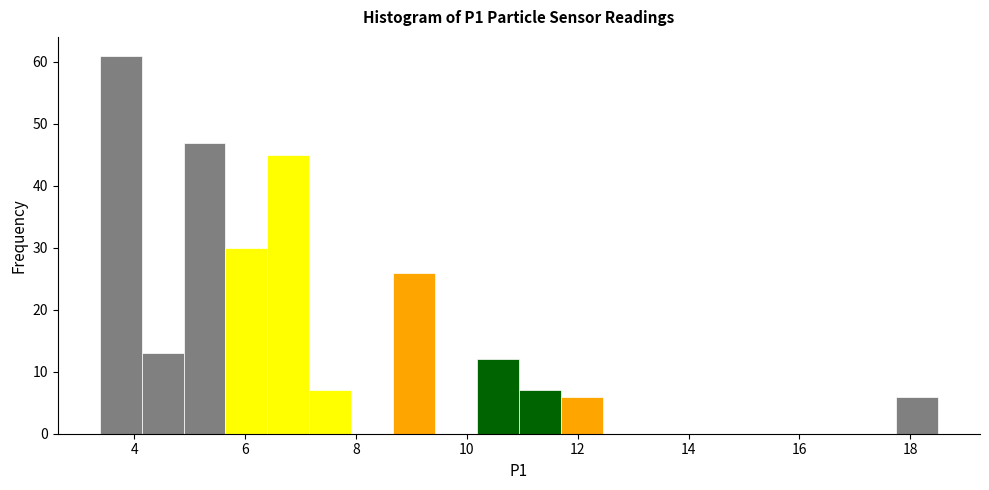

Around what value on the x-axis is the tallest bar? Give the approximate position of its centre, as read against the axis.

3.8